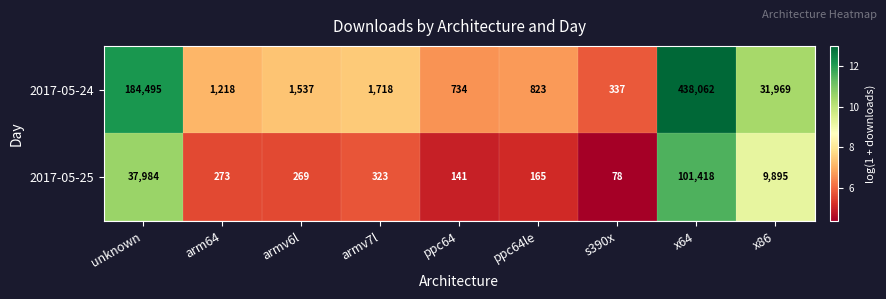

Which category has the highest value across all series?

x64